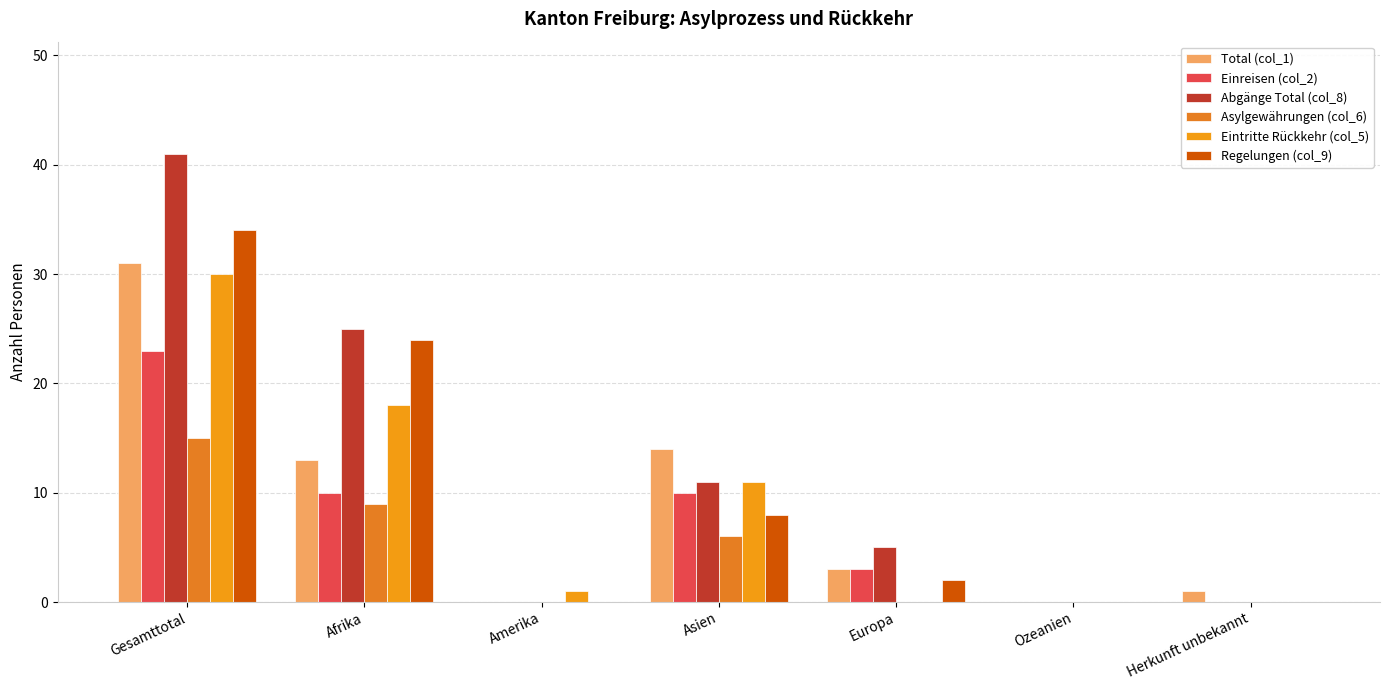

Reading left to right, list all the values displayed in this chart.

Total (col_1): Gesamttotal=31	Afrika=13	Amerika=0	Asien=14	Europa=3	Ozeanien=0	Herkunft unbekannt=1
Einreisen (col_2): Gesamttotal=23	Afrika=10	Amerika=0	Asien=10	Europa=3	Ozeanien=0	Herkunft unbekannt=0
Abgänge Total (col_8): Gesamttotal=41	Afrika=25	Amerika=0	Asien=11	Europa=5	Ozeanien=0	Herkunft unbekannt=0
Asylgewährungen (col_6): Gesamttotal=15	Afrika=9	Amerika=0	Asien=6	Europa=0	Ozeanien=0	Herkunft unbekannt=0
Eintritte Rückkehr (col_5): Gesamttotal=30	Afrika=18	Amerika=1	Asien=11	Europa=0	Ozeanien=0	Herkunft unbekannt=0
Regelungen (col_9): Gesamttotal=34	Afrika=24	Amerika=0	Asien=8	Europa=2	Ozeanien=0	Herkunft unbekannt=0